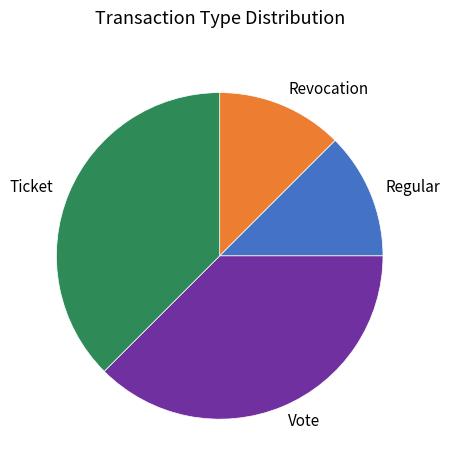

Combined, do Ticket and Vote account for over 50%?

Yes